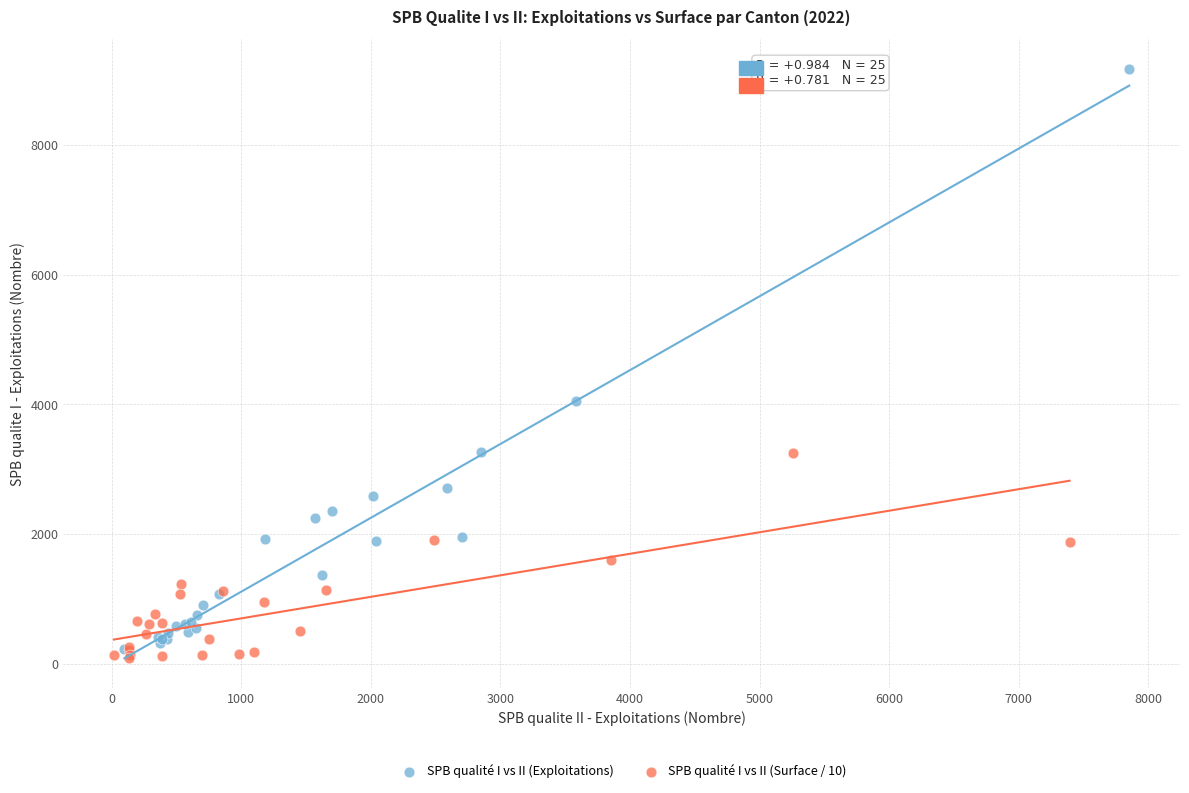

Which series reaches the maximum Y coordinate?

SPB qualité I vs II (Exploitations)